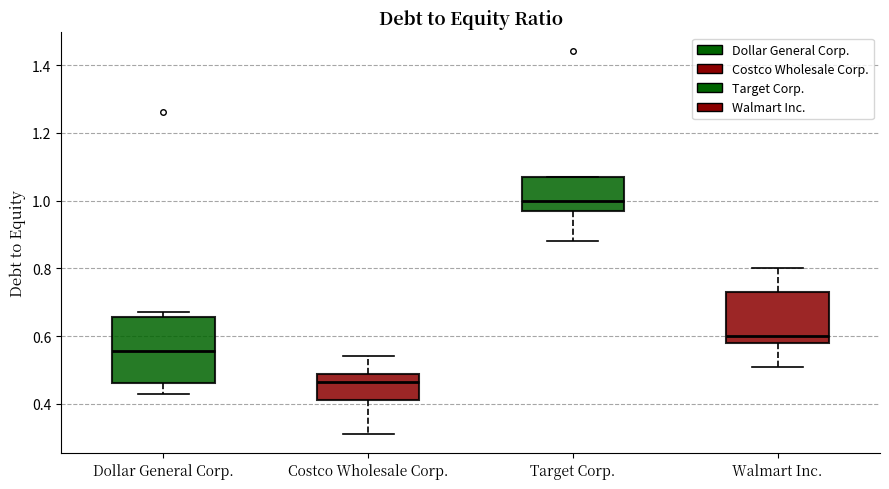

Which box has the highest median line?

Target Corp.